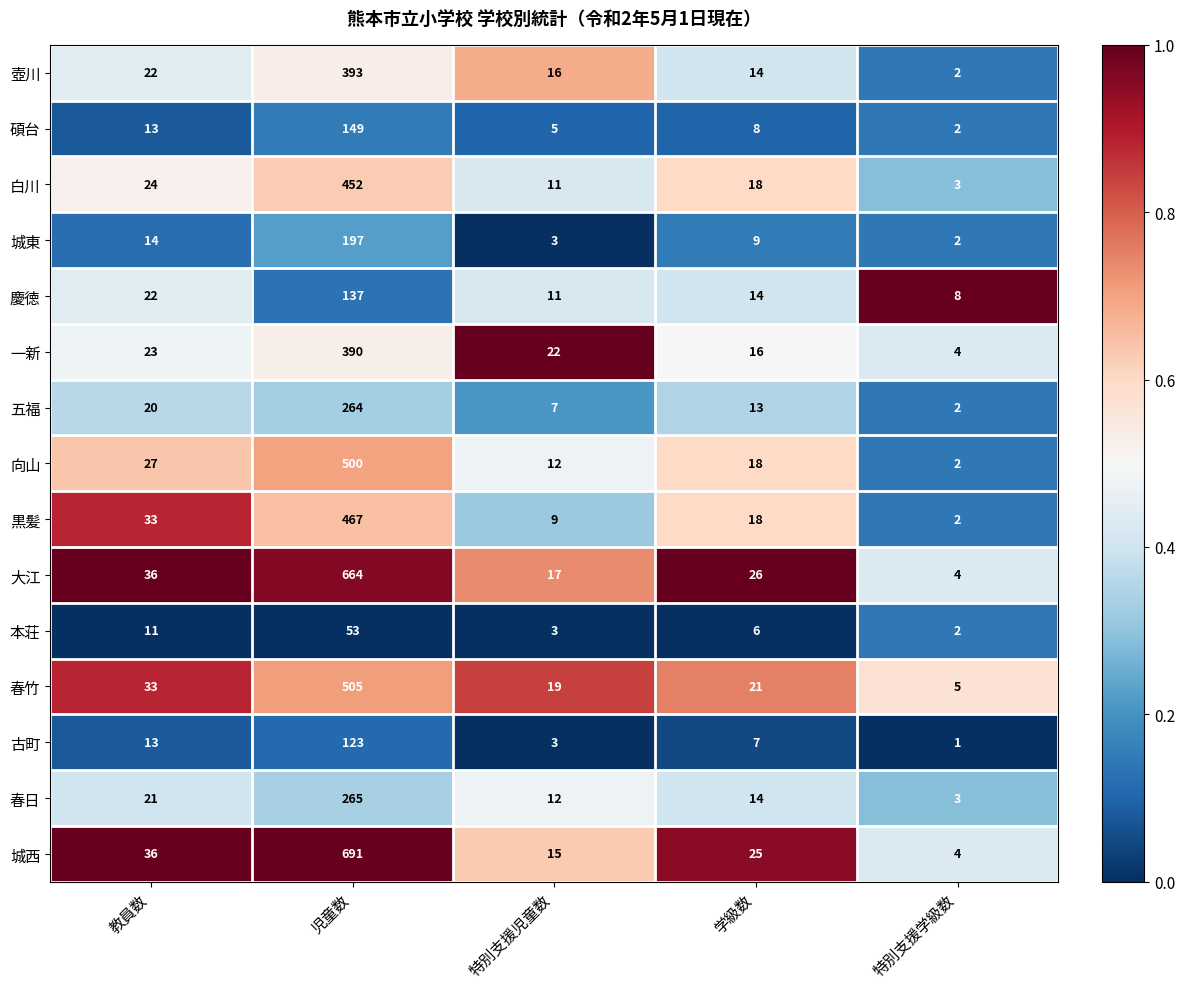

What is the total value across all series at 学級数?

227